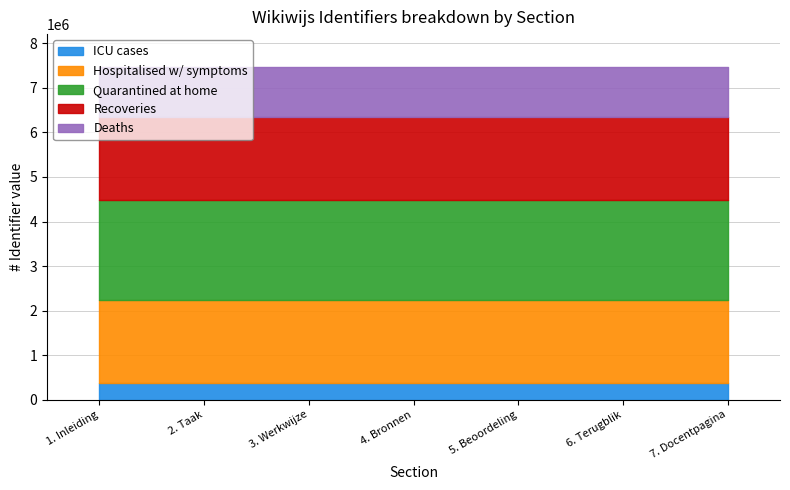

What is the label of the 2nd point from the left?

2. Taak